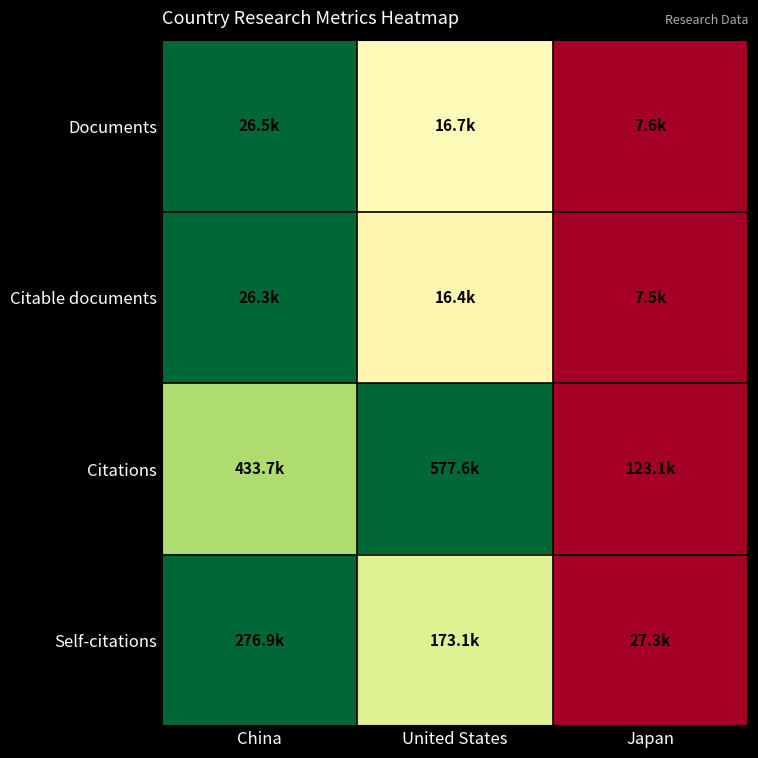

At which category is the sum across all series the highest?

China